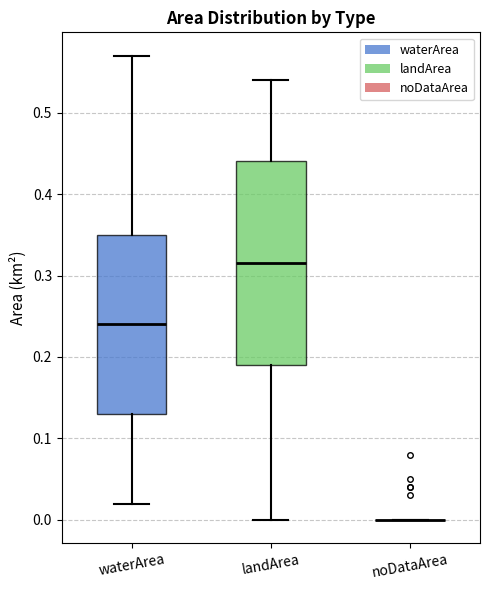

Where is the lower edge of the box for waterArea on the y-axis? The values are not printed on the chart, so give them approximately, as read against the axis.

0.13